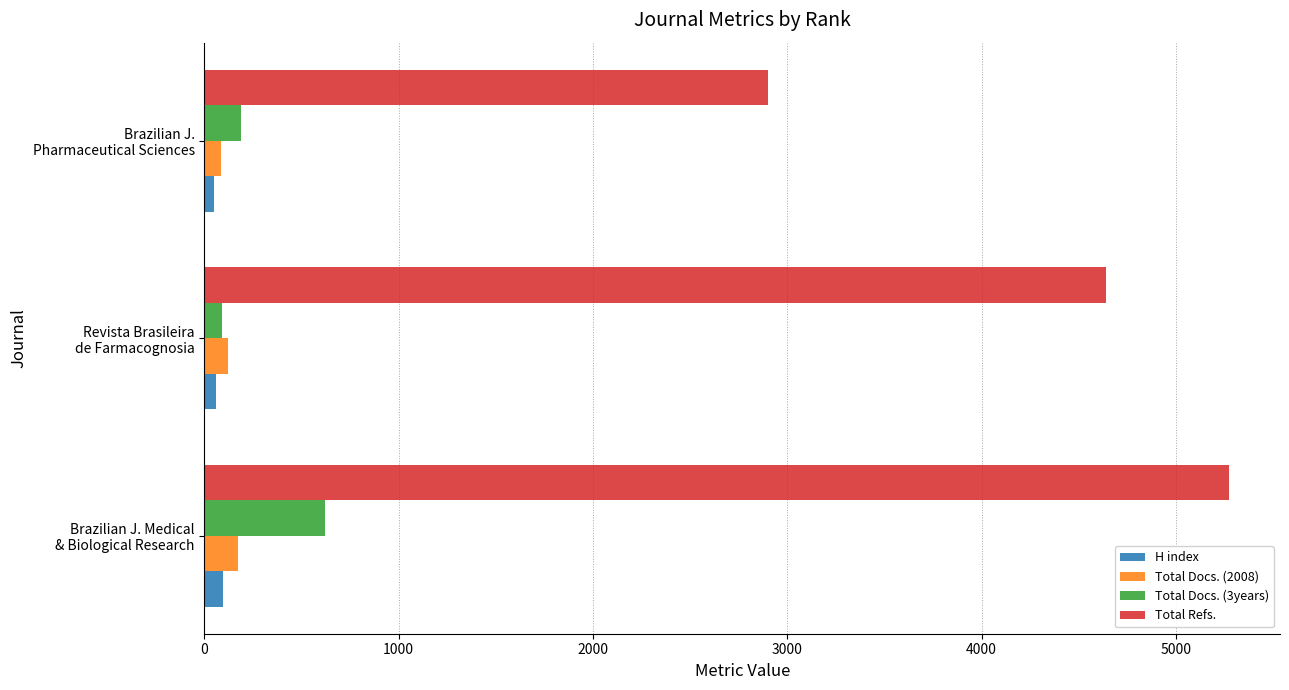

Which series has the largest total across all categories?

Total Refs.